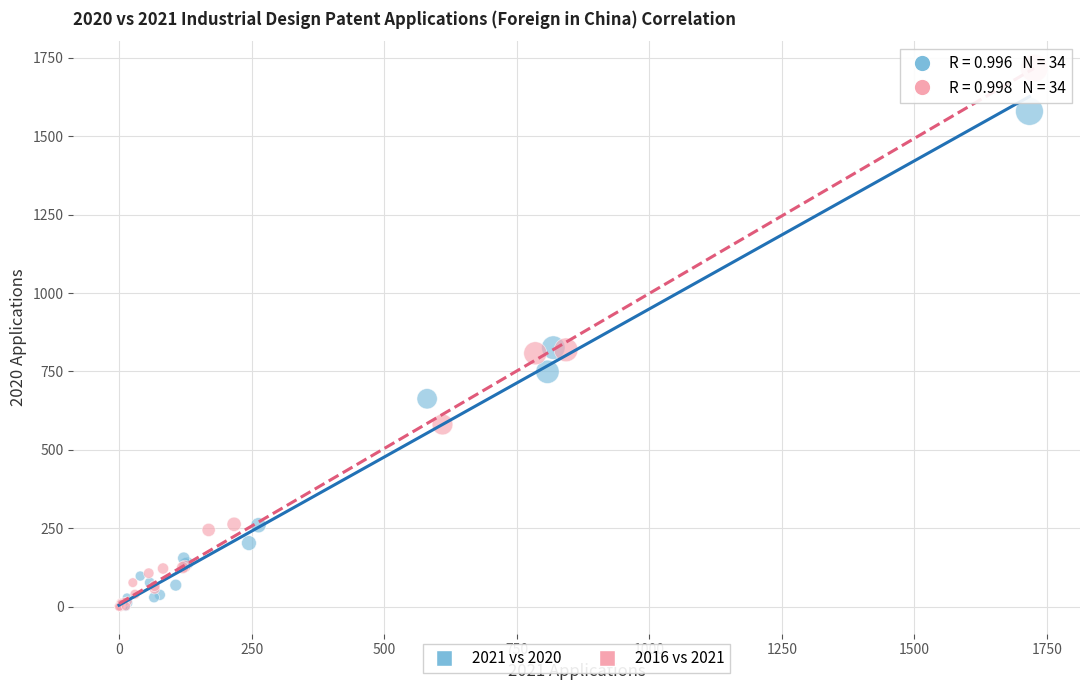

Which series reaches the maximum Y coordinate?

2016 vs 2021